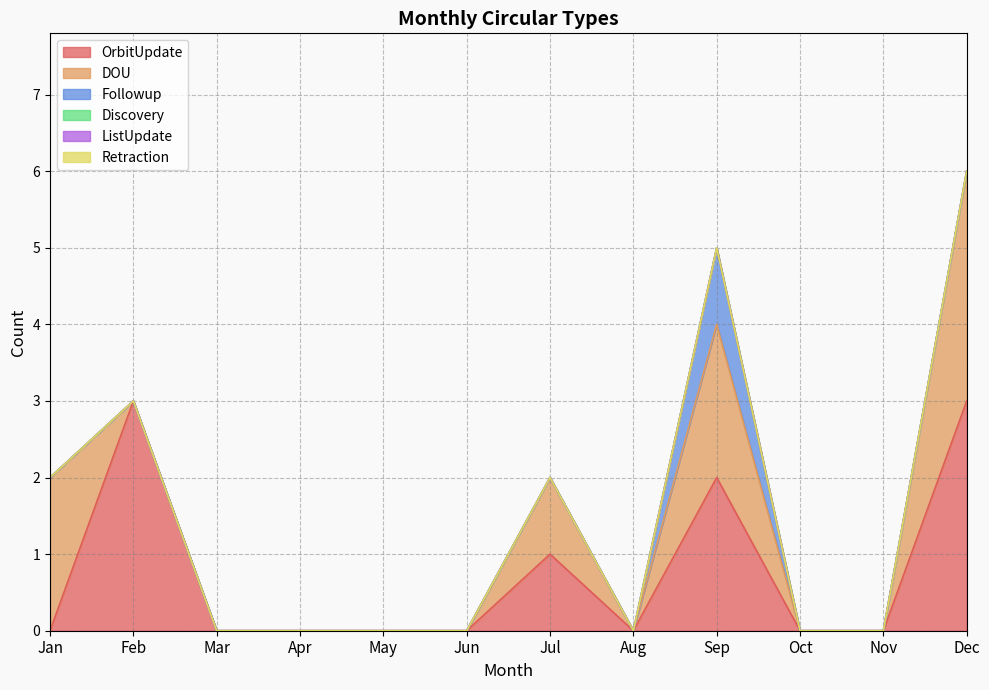

True or false: Followup has a value of 0 at Jan.

True